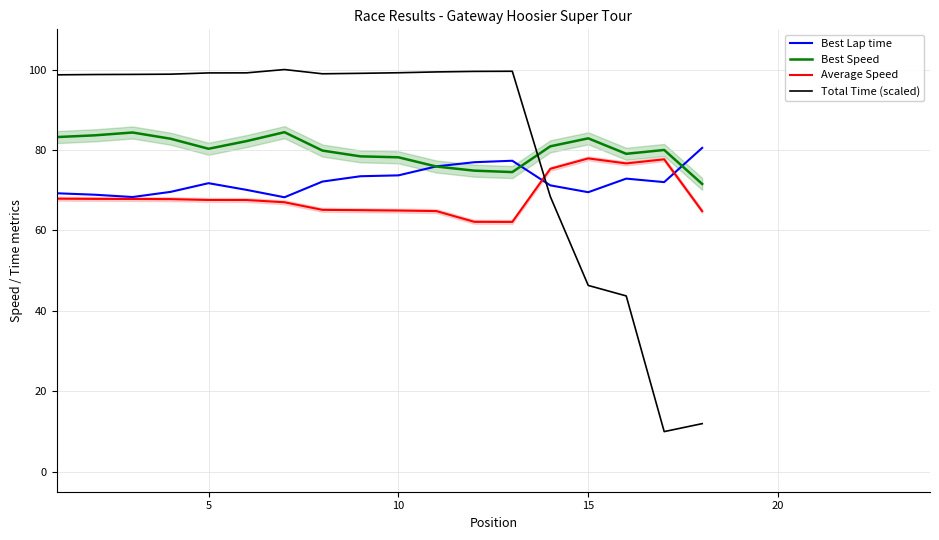

Does the chart display data point markers on the line(s)?

No